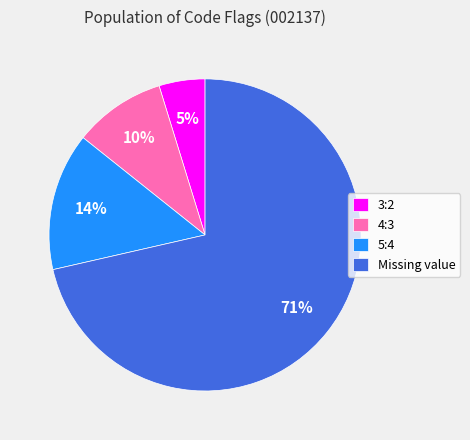

Between Missing value and 4:3, which is larger?

Missing value